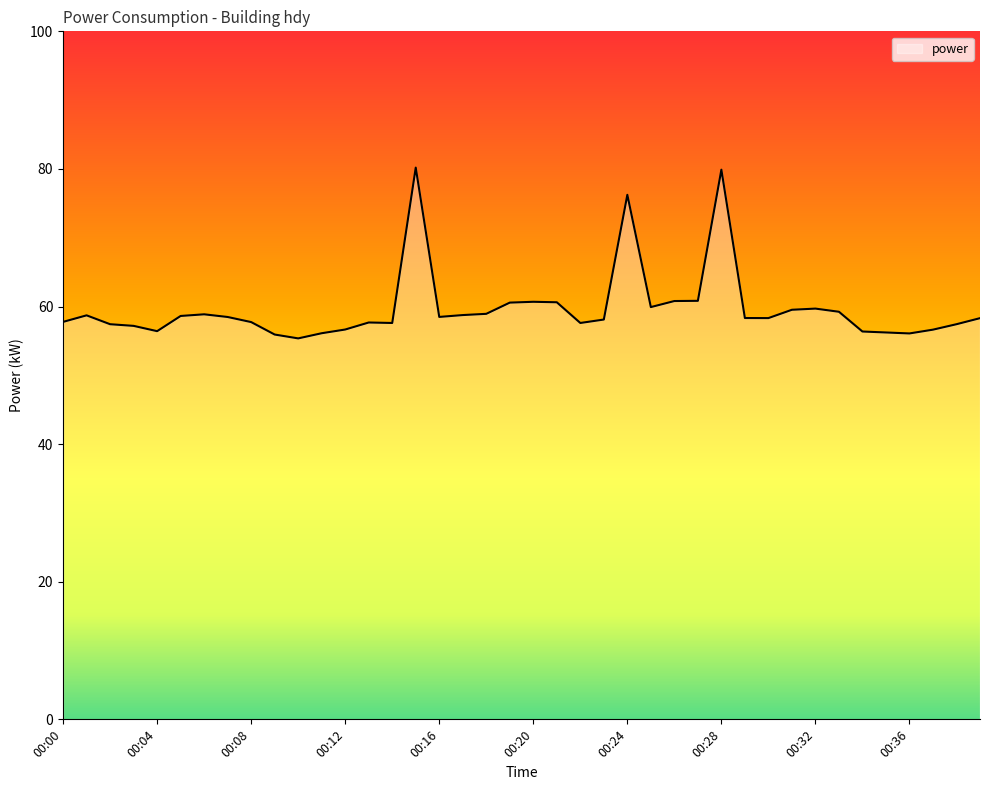

What is the difference between the maximum and minimum values?

24.8